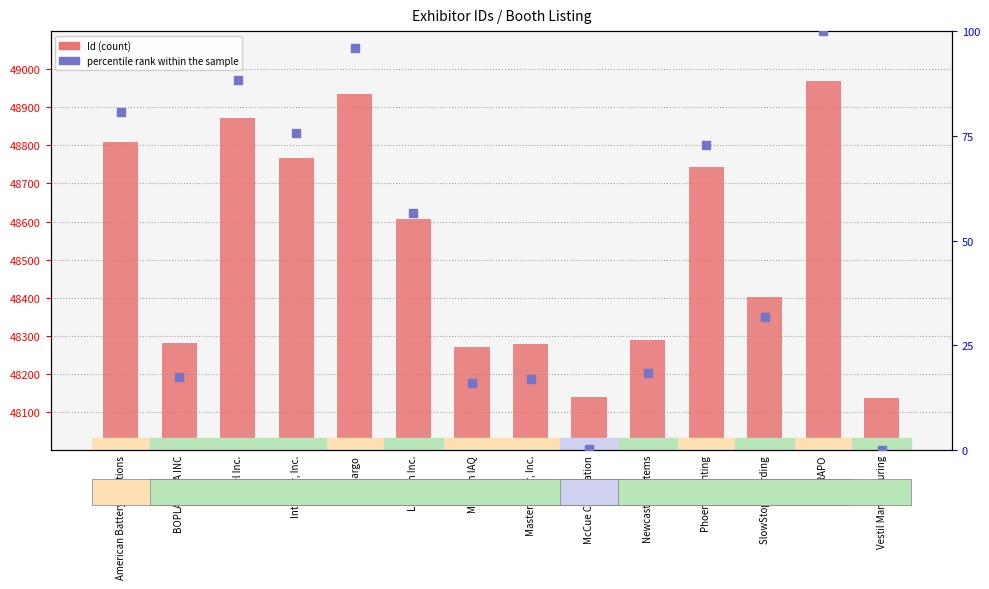

Which series has the largest total across all categories?

Id